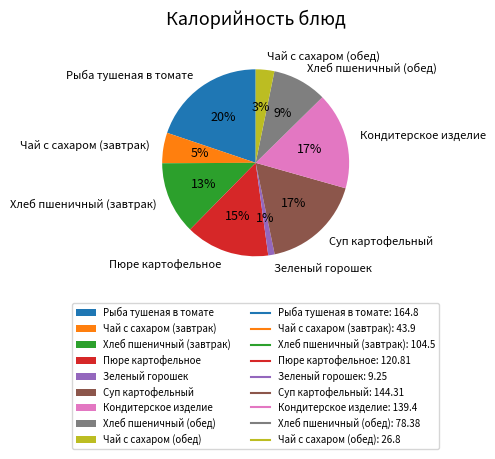

To the nearest percent, what percentage of the pie is Чай с сахаром (завтрак)?

5%